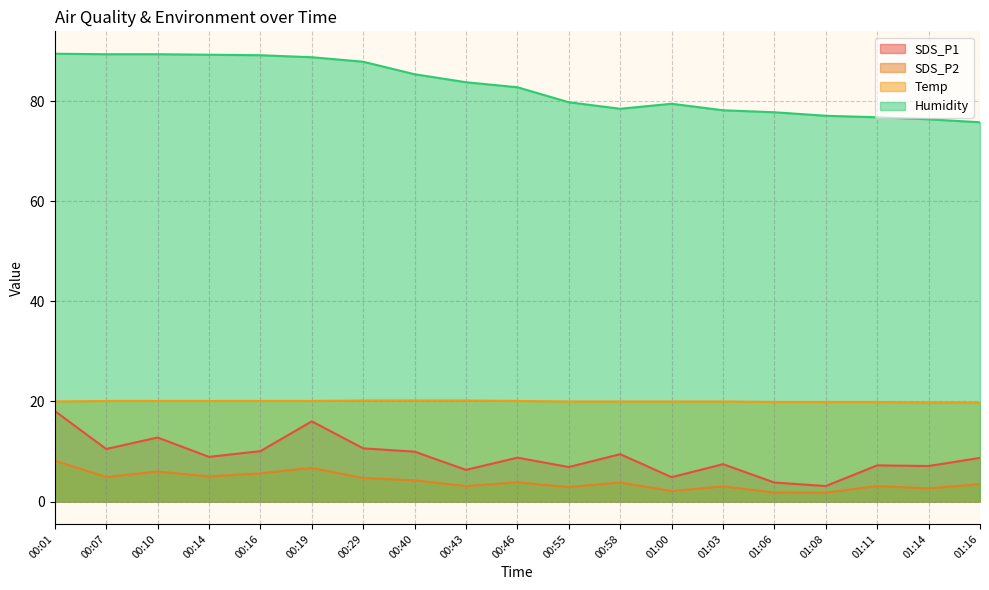

True or false: SDS_P1 and SDS_P2 intersect in this chart.

False